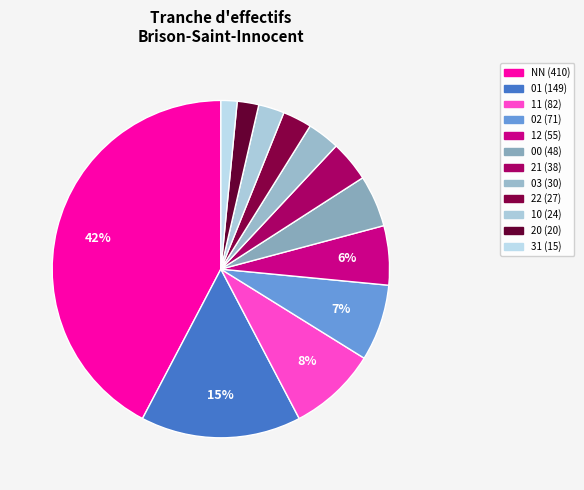

To the nearest percent, what is the difference between the 21 and 03 slice percentages?

1%